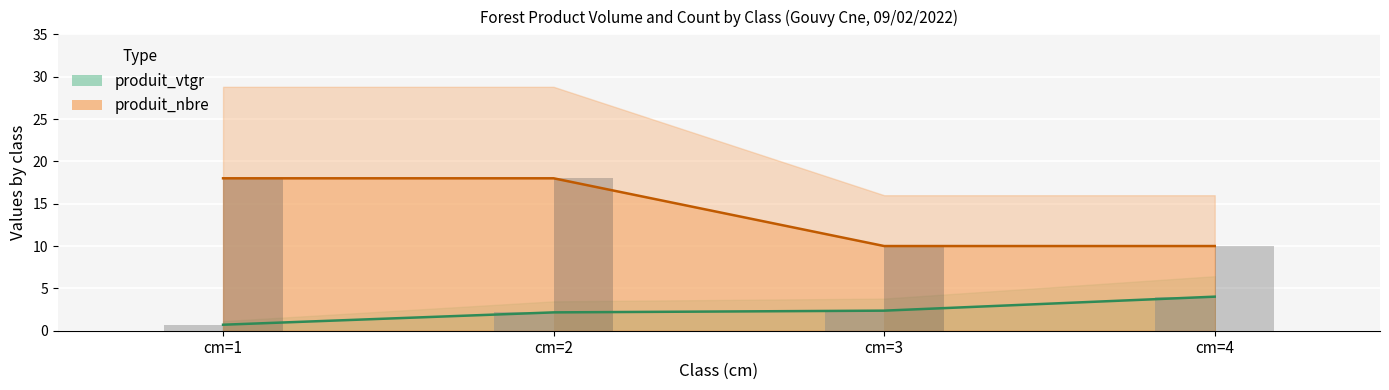

Which series changed the most between cm=3 and cm=4?

produit_vtgr (line)